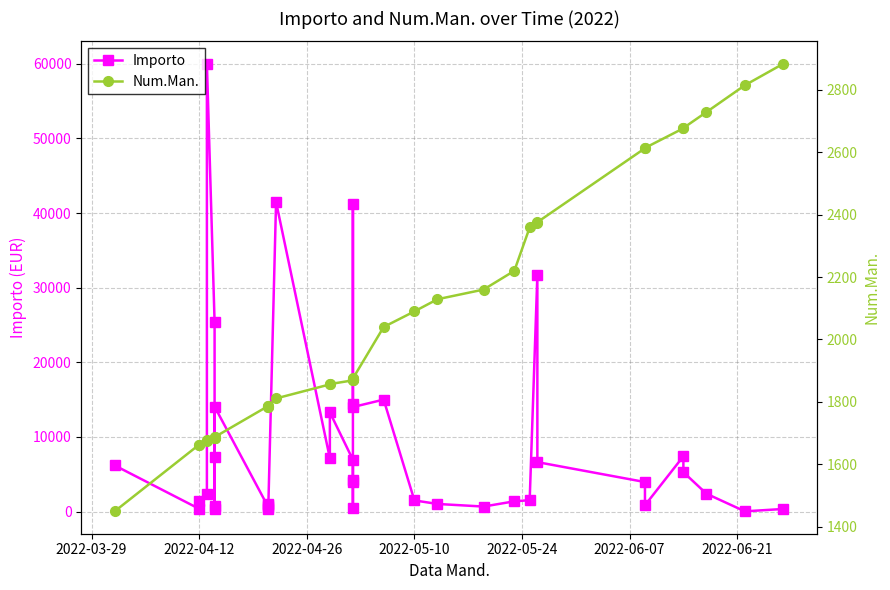

True or false: Importo has a value of 504.7 at 12.

False